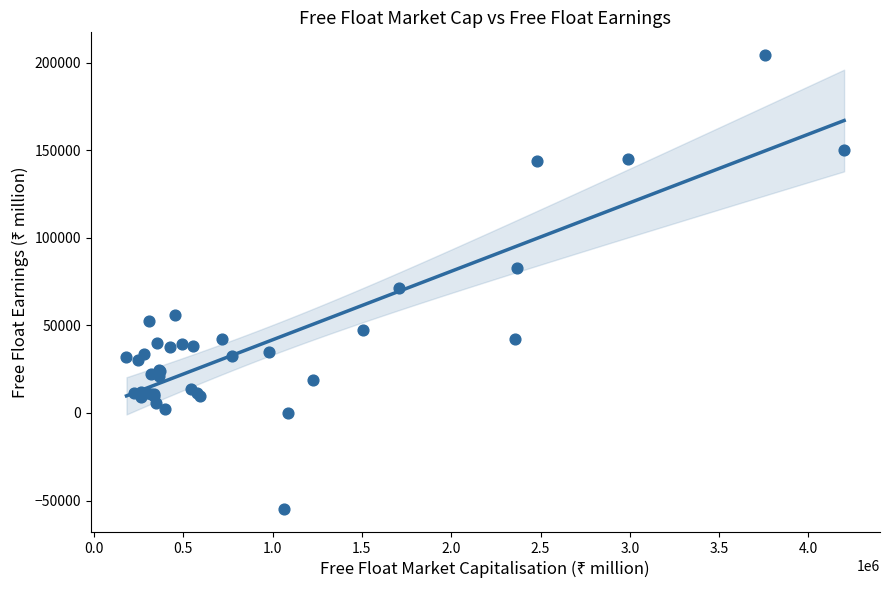

What Y value in the scatter plot is closest to 74675?

71295.8